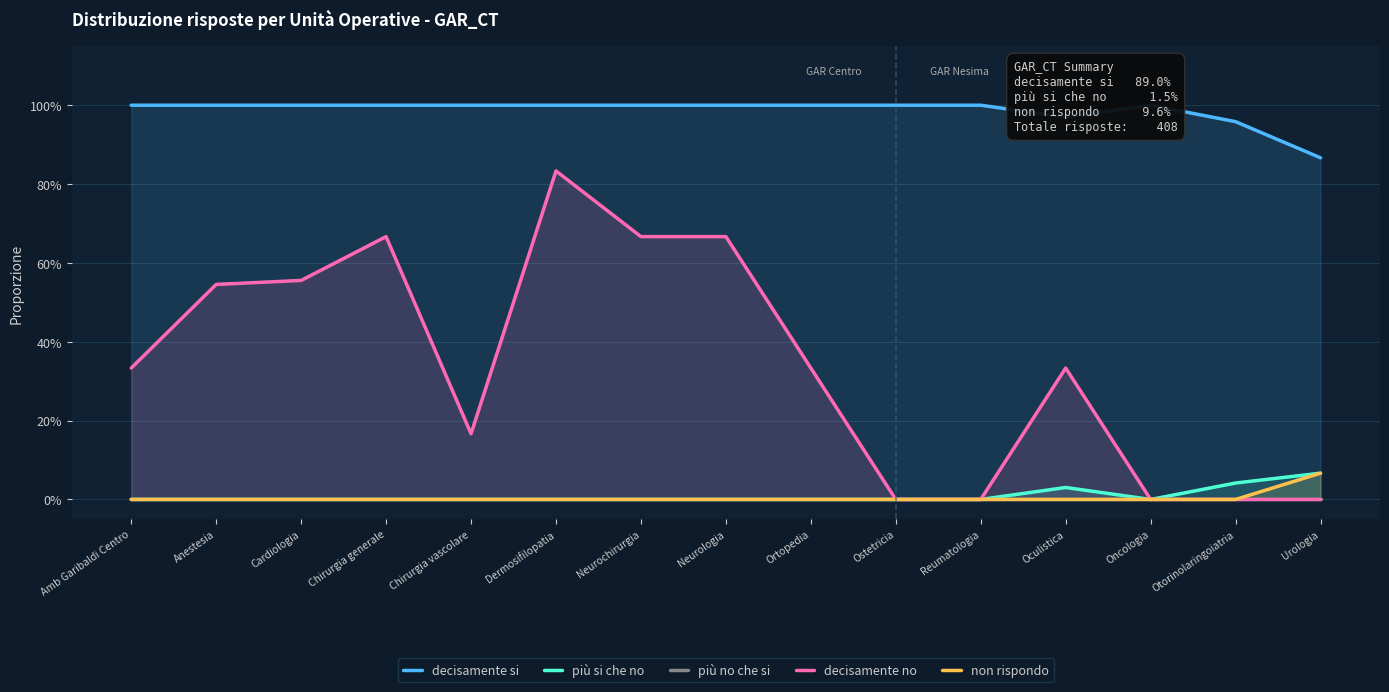

Between Anestesia and Dermosifilopatia, which series saw the biggest shift?

decisamente no